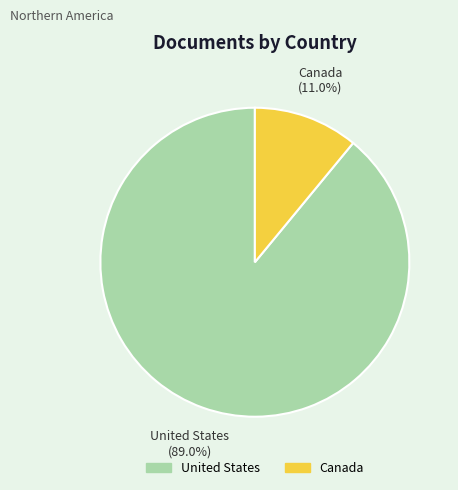

Which slice is the largest?

United States